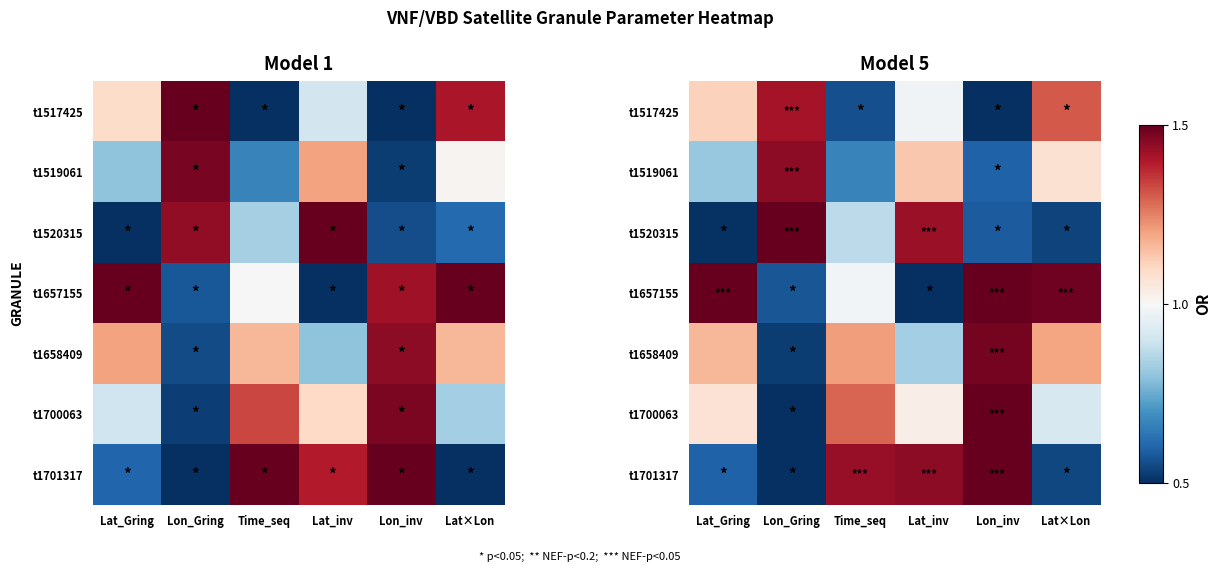

Which category has the lowest value in the t1658409 series?

Lon_Gring